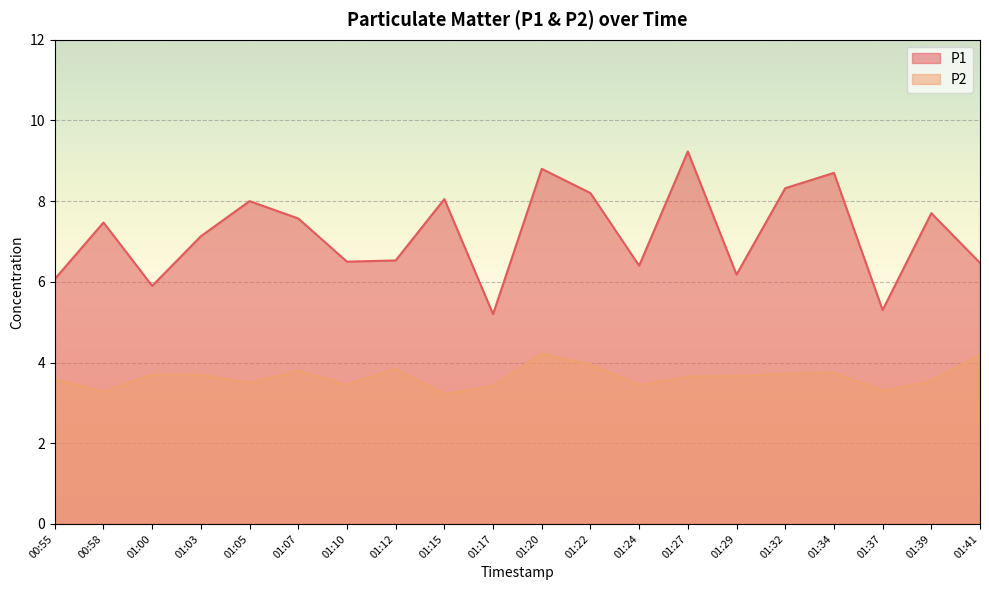

At 01:20, list the series in order from smallest to largest.

P2, P1